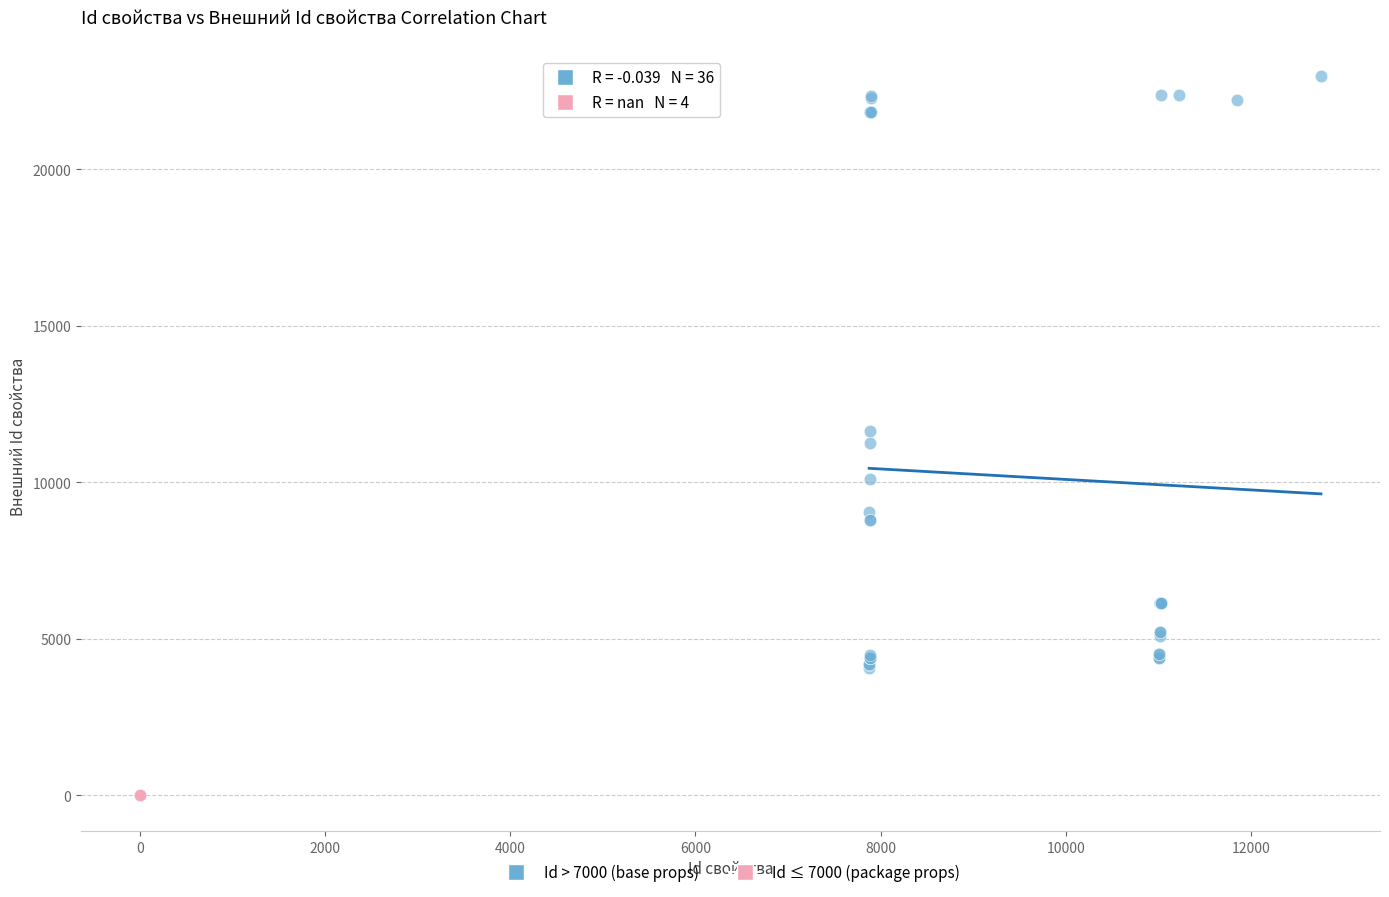

Which series reaches the minimum Y coordinate?

Id ≤ 7000 (package props)